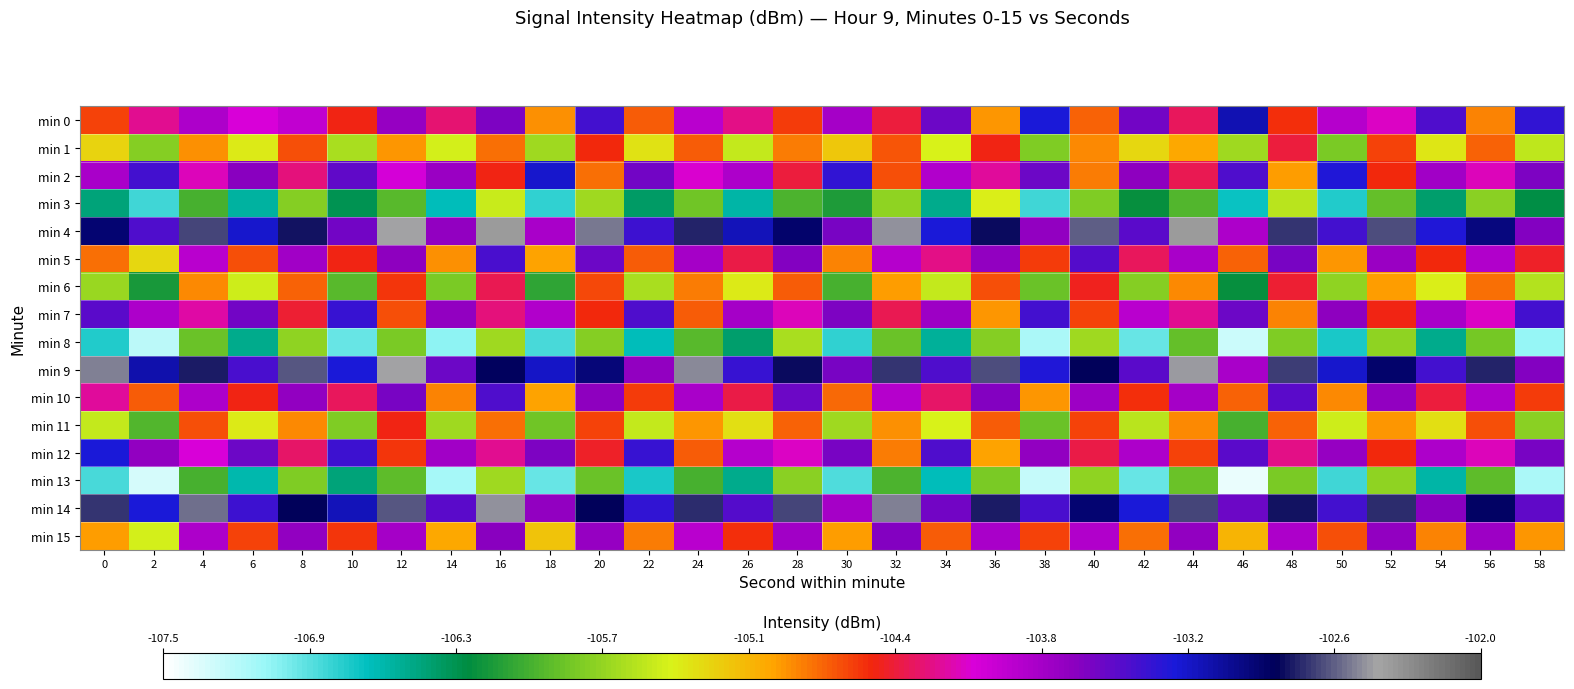

At which category is the sum across all series the highest?

16